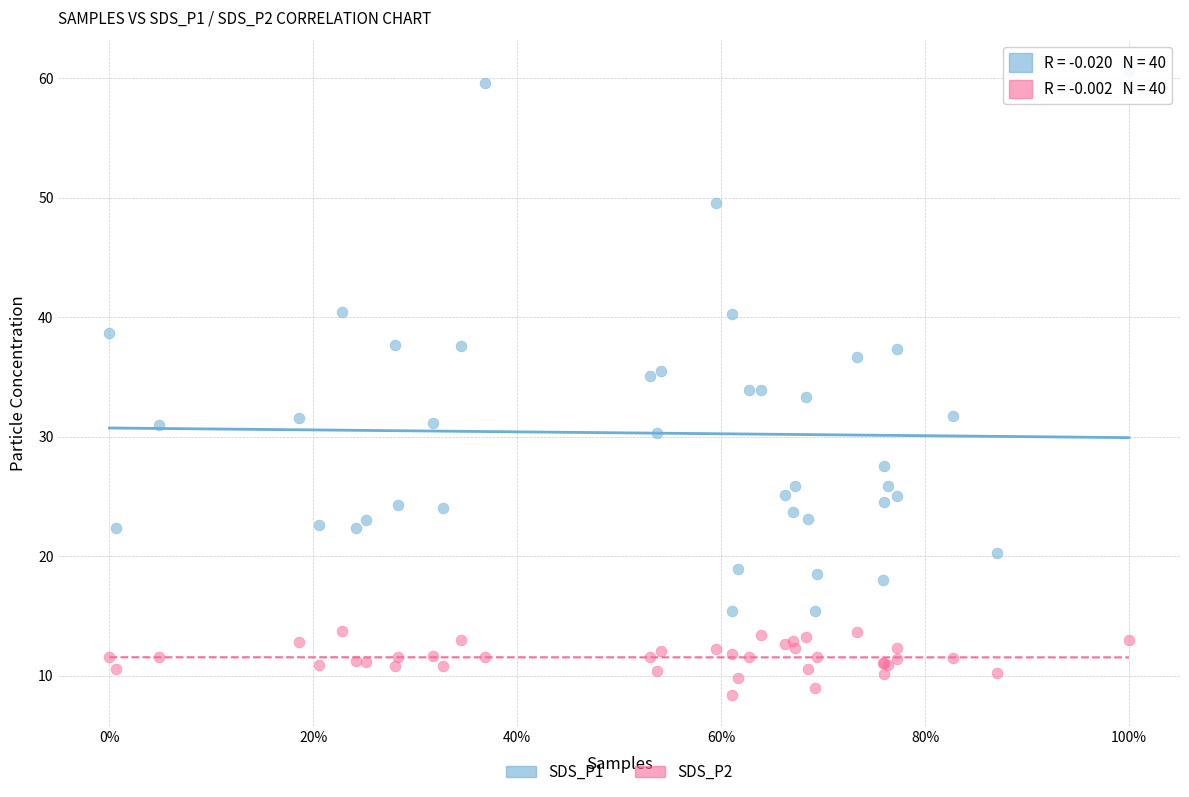

Which series reaches the maximum Y coordinate?

SDS_P1